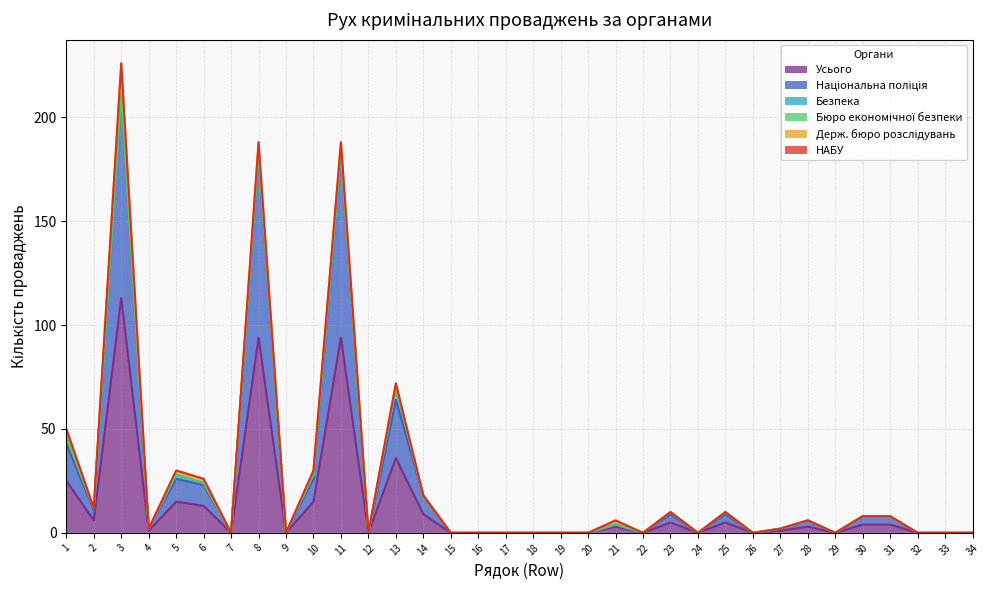

What is the average value of the Держ. бюро розслідувань series?

1